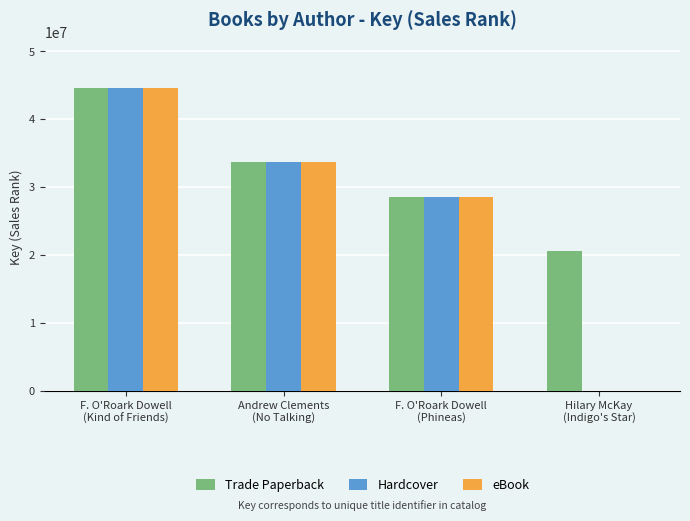

What is the sum of the Hardcover values at F. O'Roark Dowell
(Phineas) and Hilary McKay
(Indigo's Star)?

28434649